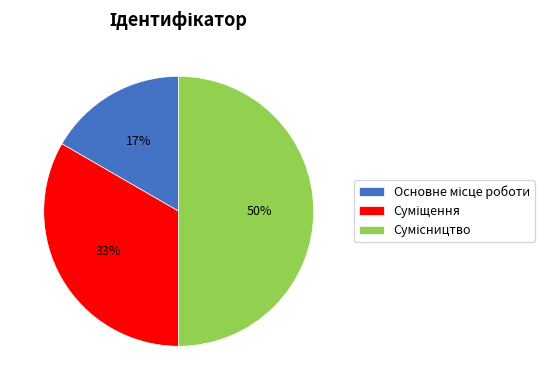

To the nearest percent, what is the difference between the largest and smallest slice percentages?

33%